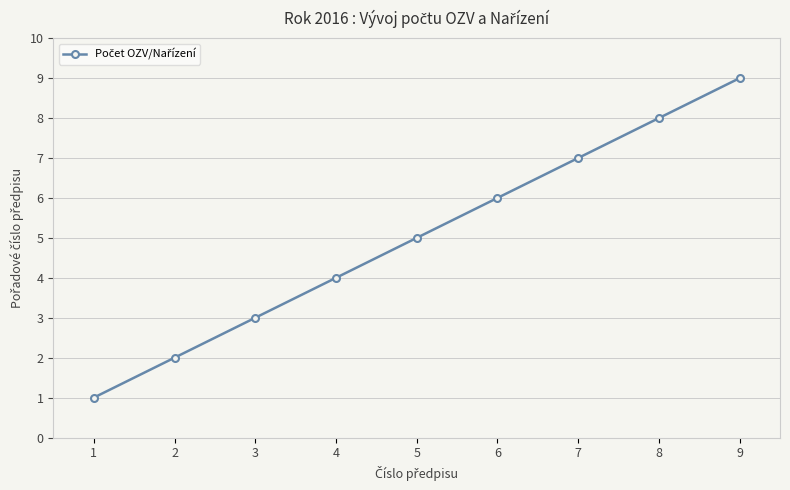

List the labels in order of value, smallest first.

1, 2, 3, 4, 5, 6, 7, 8, 9